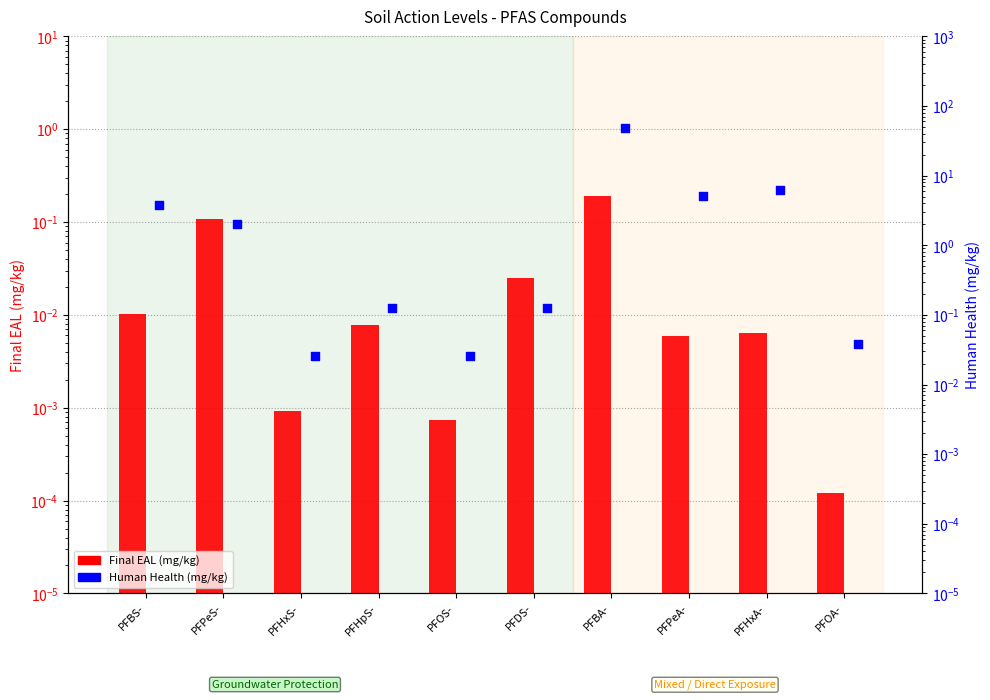

Which series has the largest total across all categories?

Human Health (mg/kg)